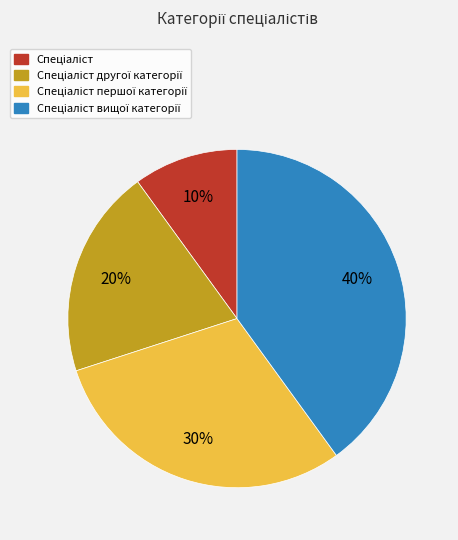

To the nearest percent, what is the average slice percentage?

25%